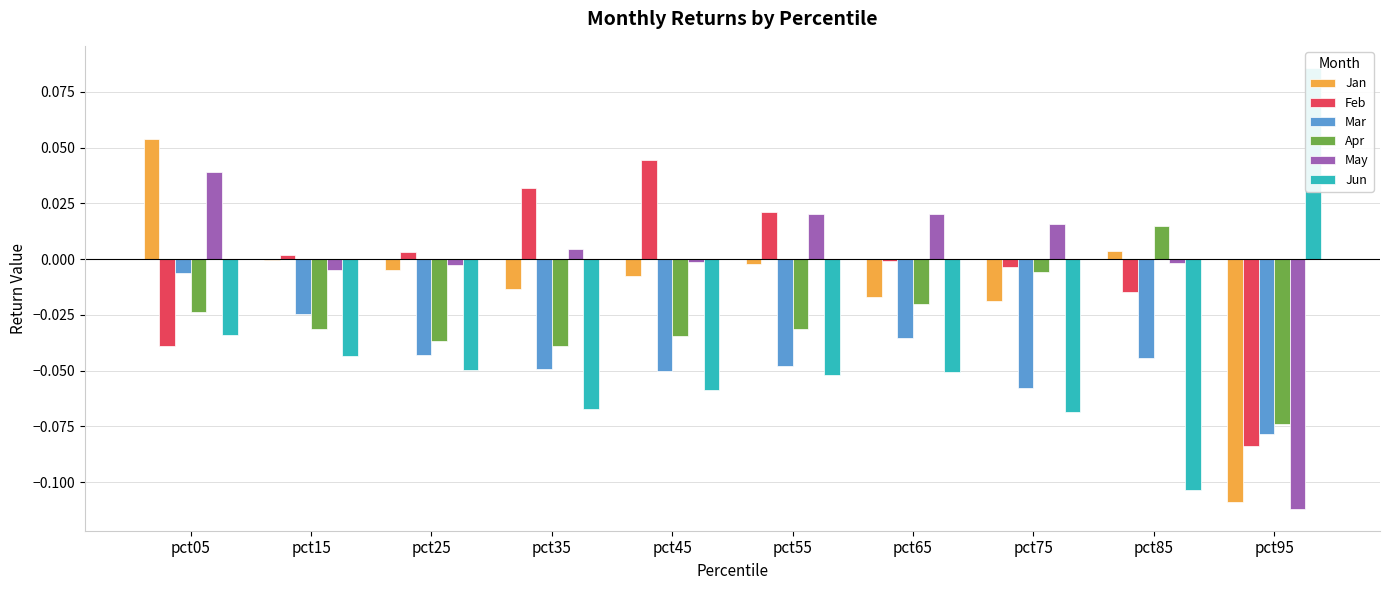

What is the maximum value shown in the chart?

0.1